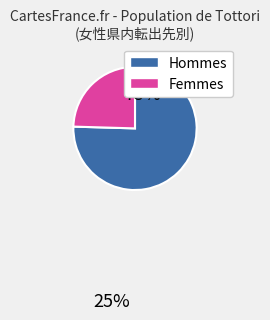

Is there a majority slice in this chart?

Yes